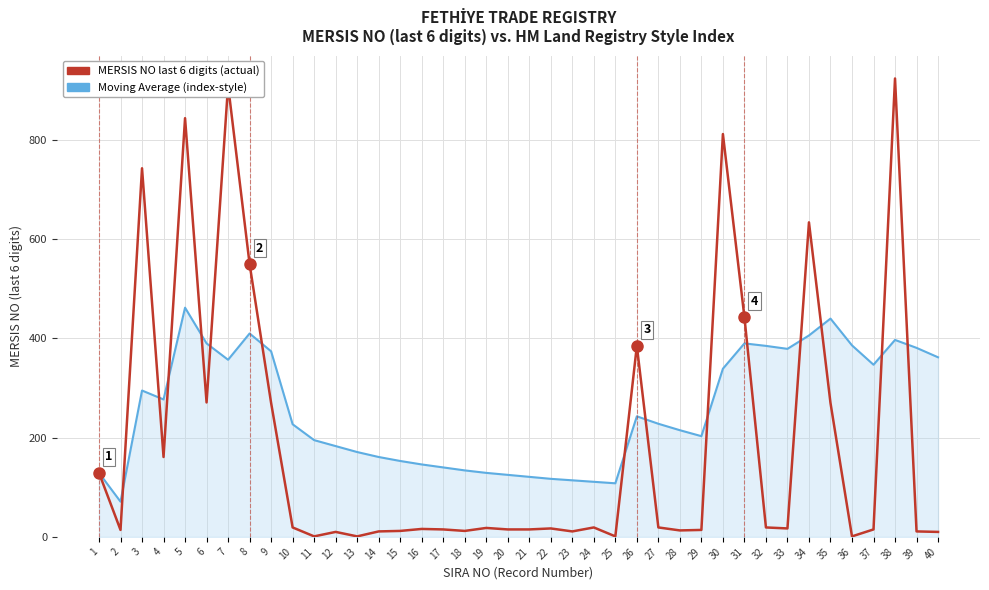

What is the spread (max minus min) of values at 38?

527